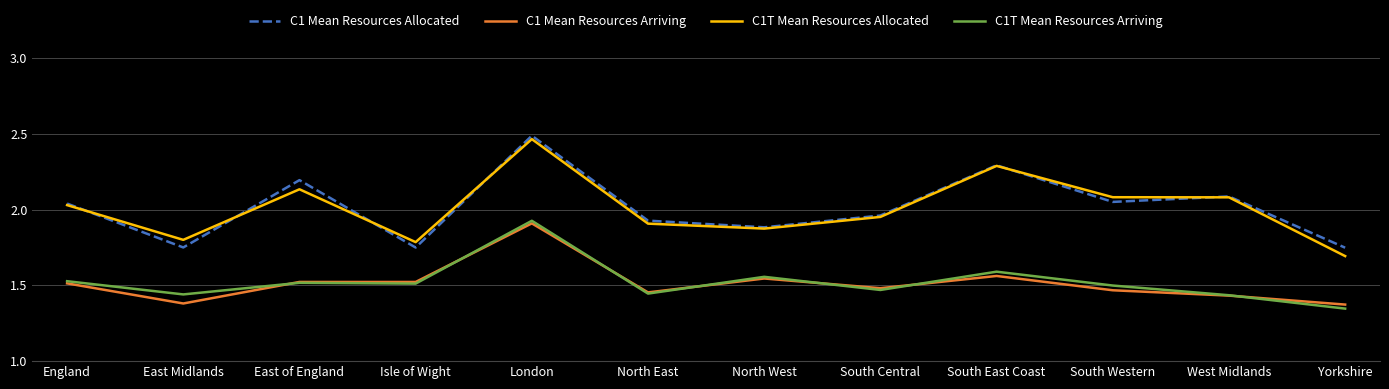

True or false: C1T Mean Resources Arriving and C1T Mean Resources Allocated cross at least once.

False